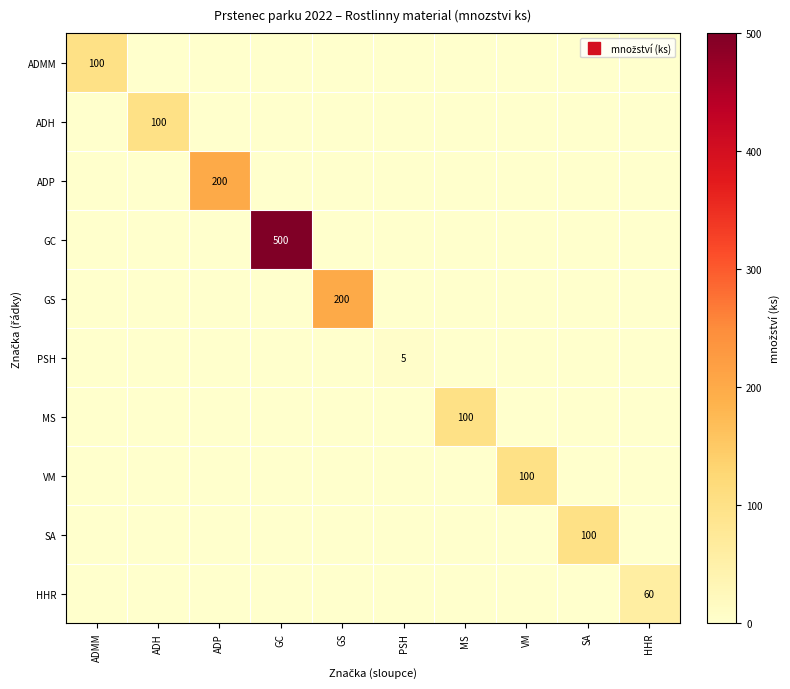

Between GC and VM, which is larger?

GC